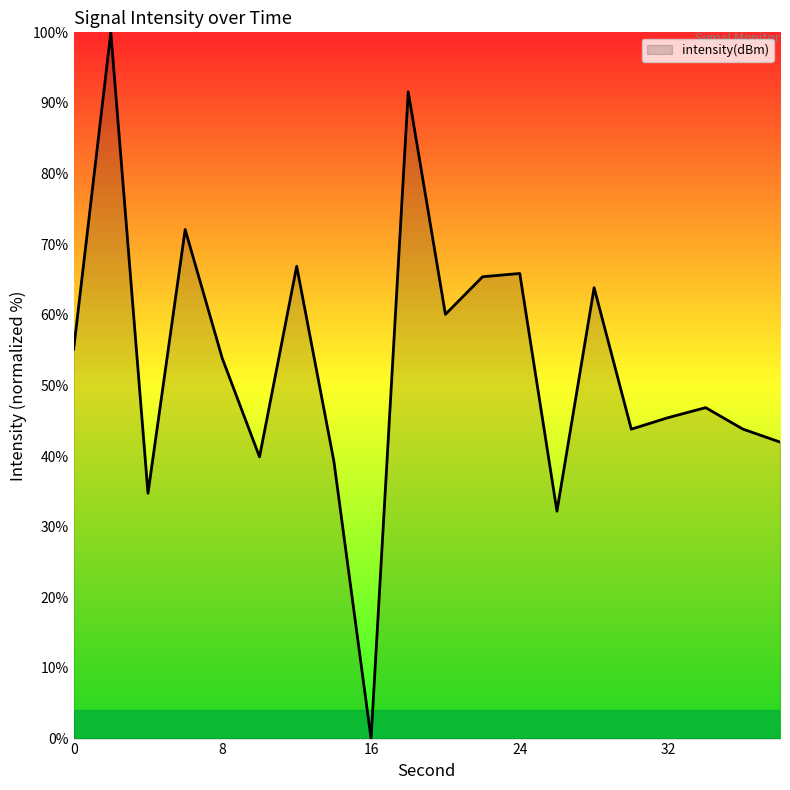

What is the difference between the maximum and minimum values?

100.0